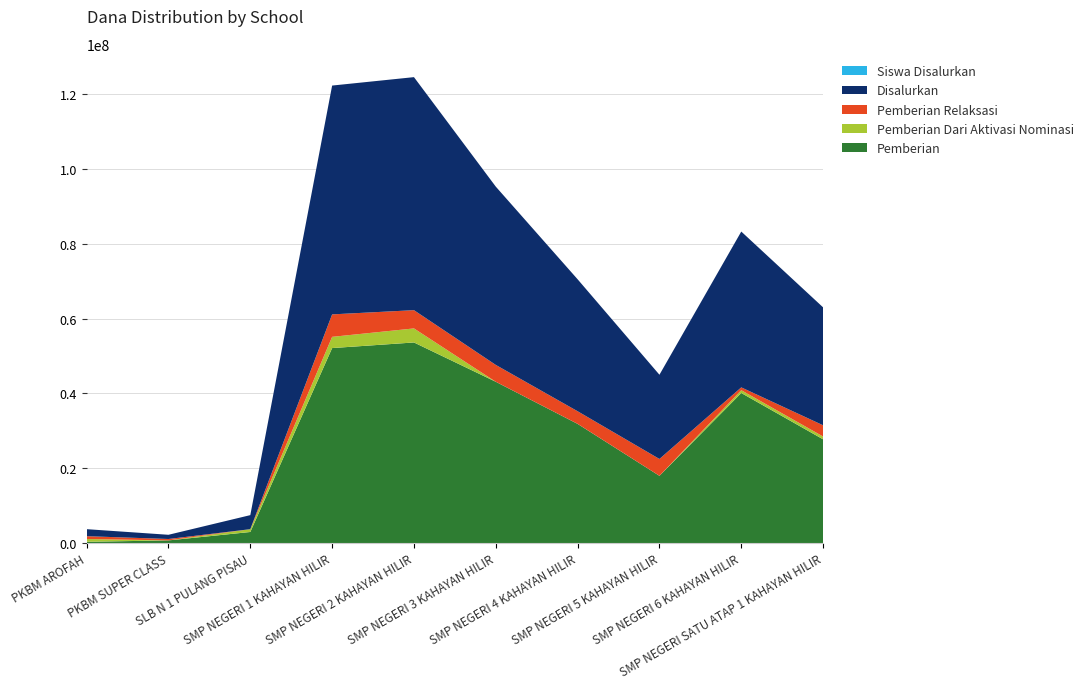

Reading left to right, transcribe all the data shown in this chart.

Pemberian: 375000	750000	3000000	52125000	53625000	43125000	31875000	18000000	40125000	27750000
Pemberian Dari Aktivasi Nominasi: 750000	0	750000	3000000	3750000	0	0	0	750000	750000
Pemberian Relaksasi: 750000	375000	0	6000000	4875000	4500000	3375000	4500000	750000	3000000
Disalurkan: 1875000	1125000	3750000	61125000	62250000	47625000	35250000	22500000	41625000	31500000
Siswa Disalurkan: 3	3	6	102	105	83	59	38	72	53